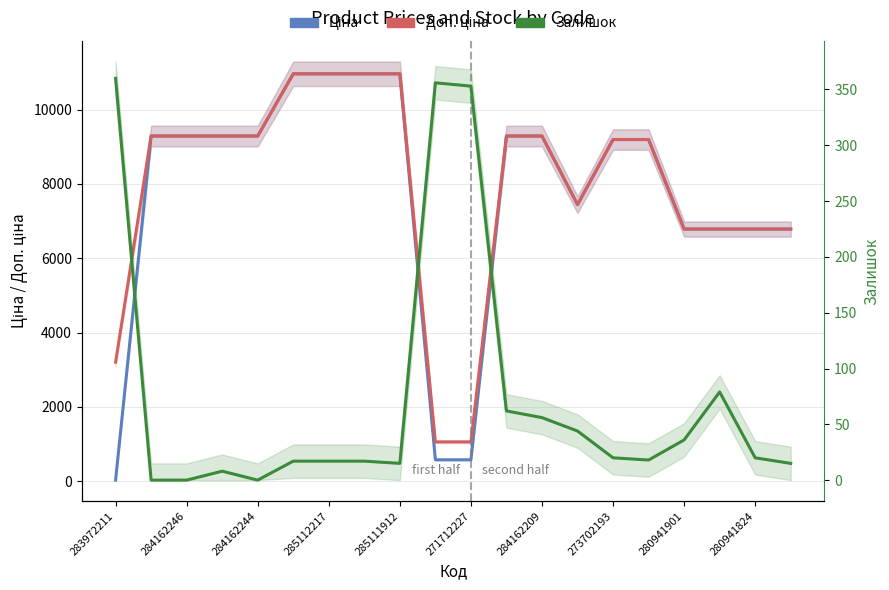

Between 285112217 and 285111912, which series saw the biggest shift?

Залишок